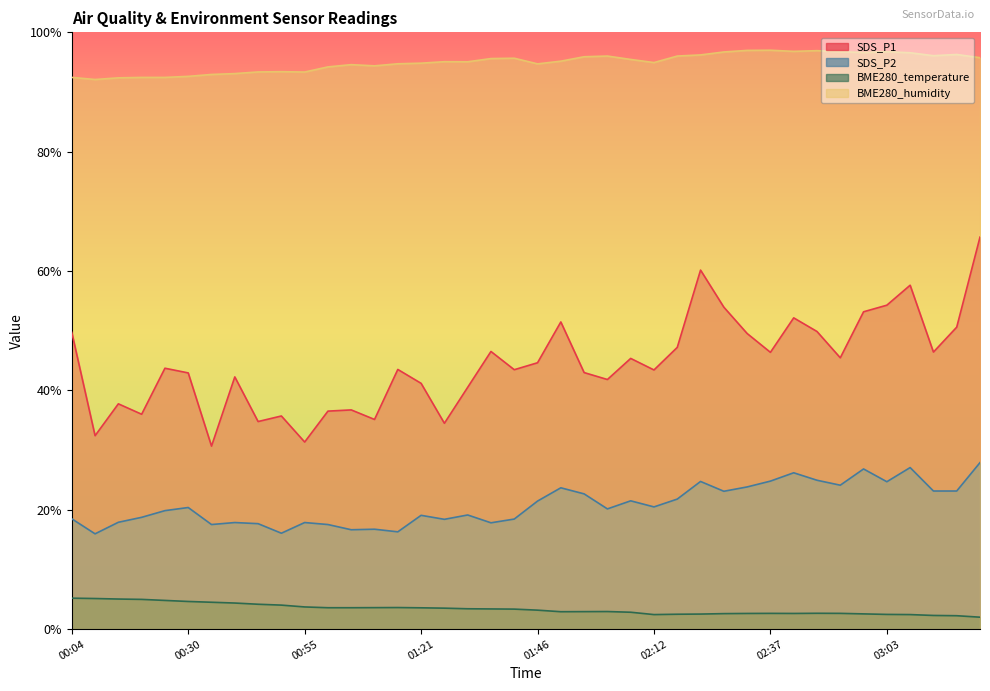

At which category is the sum across all series the highest?

03:23